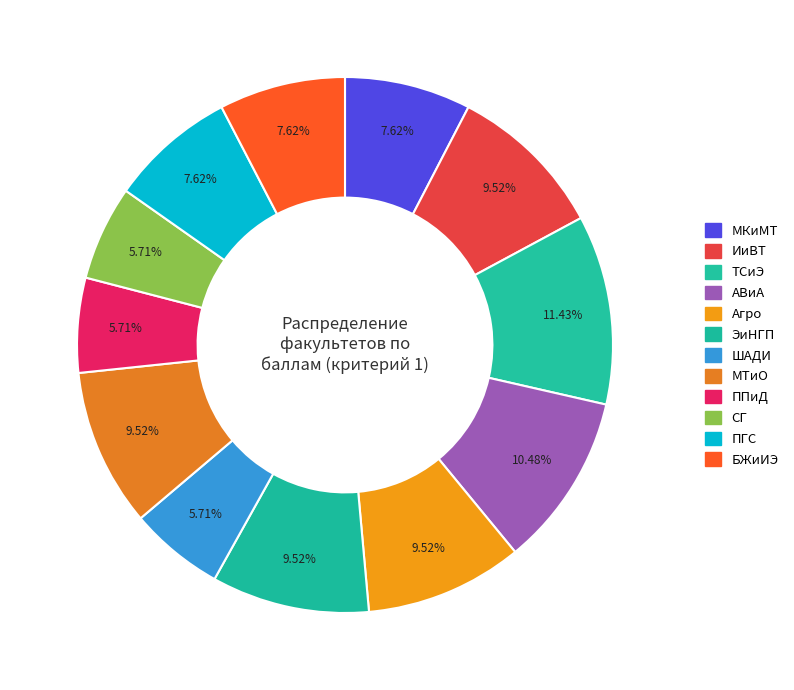

Which has a higher value, АВиА or ППиД?

АВиА